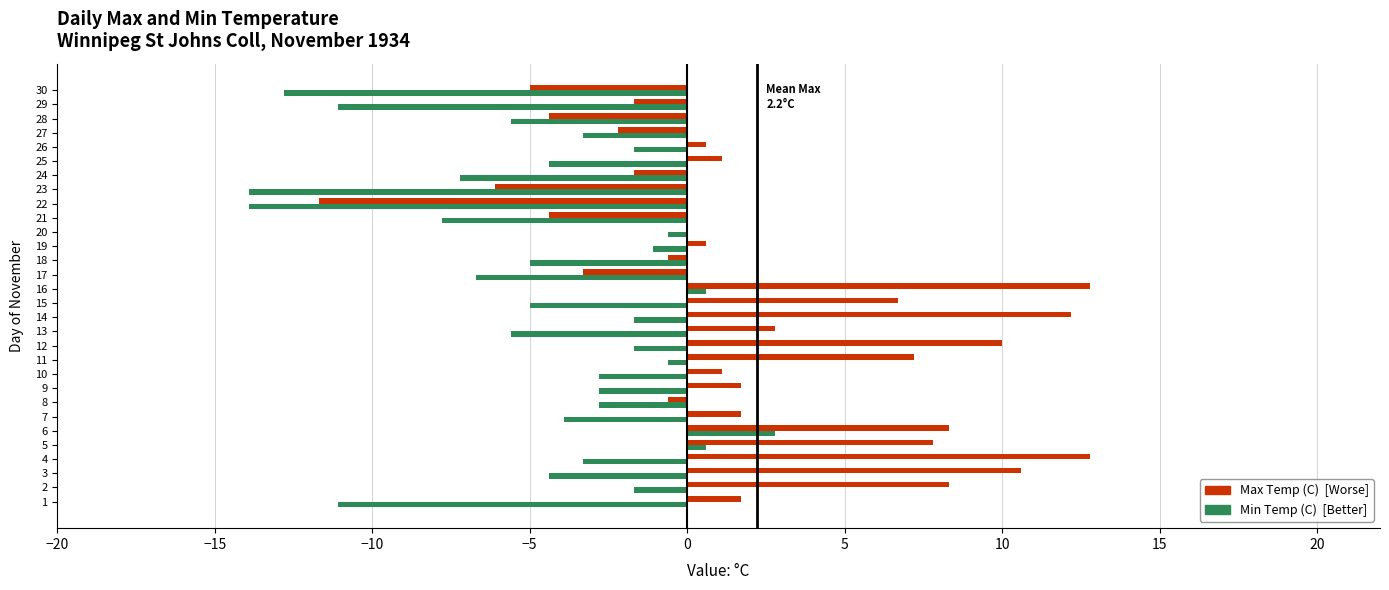

What is the maximum value shown in the chart?

12.8